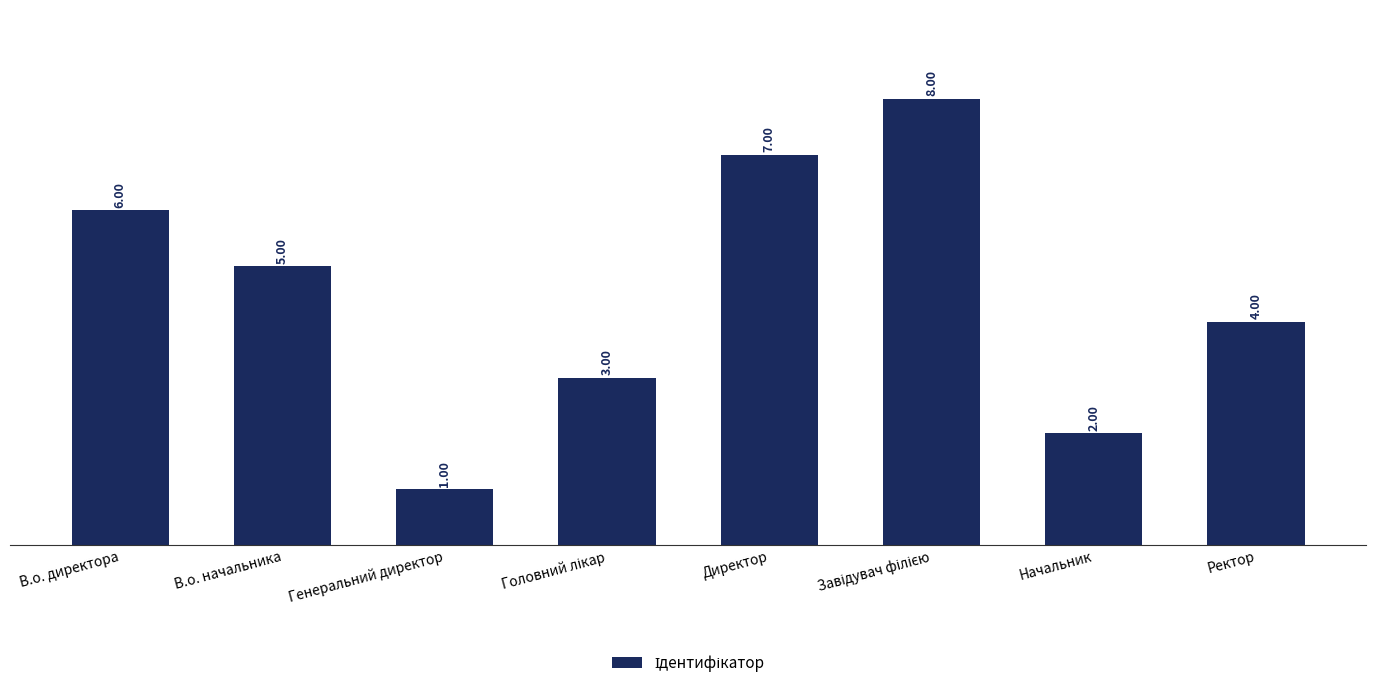

What is the label of the 2nd bar from the right?

Начальник